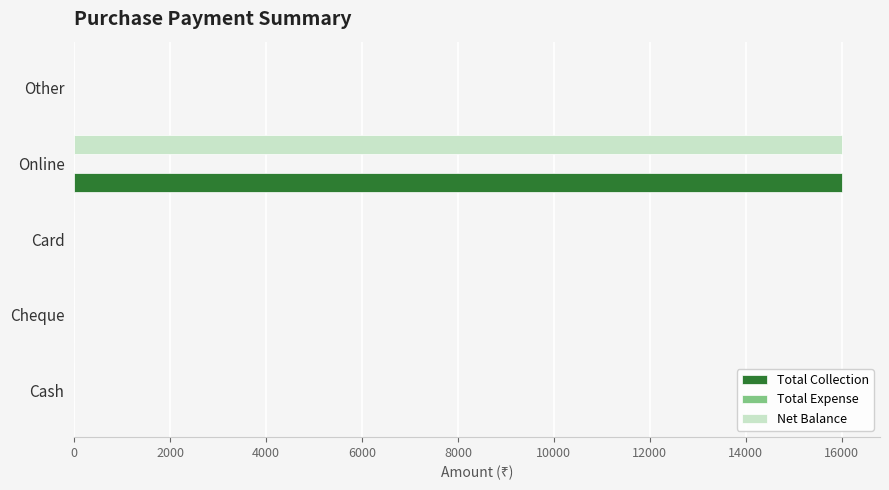

What is the sum of the Net Balance values at Online and Card?

16000